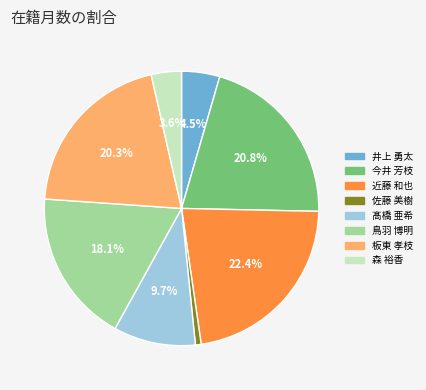

Which slice is the smallest?

佐藤 美樹